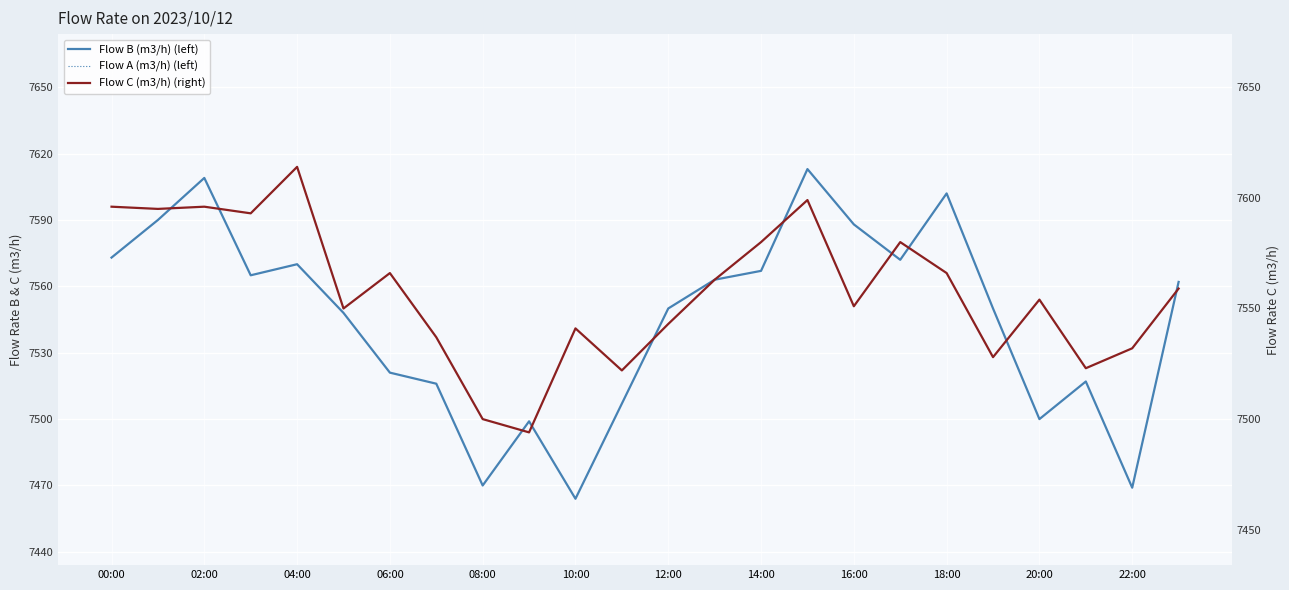

What is the label of the 7th point from the right?

17